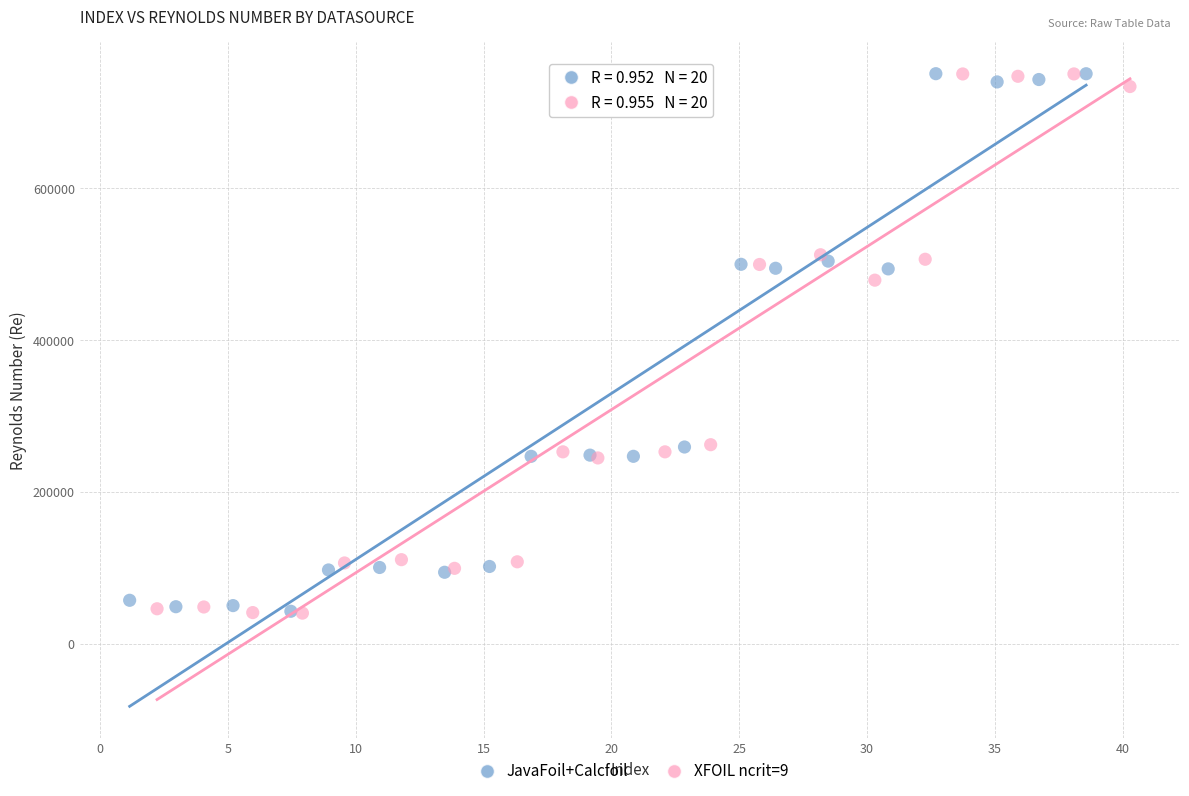

Which series has the largest Y range (max minus min)?

XFOIL ncrit=9